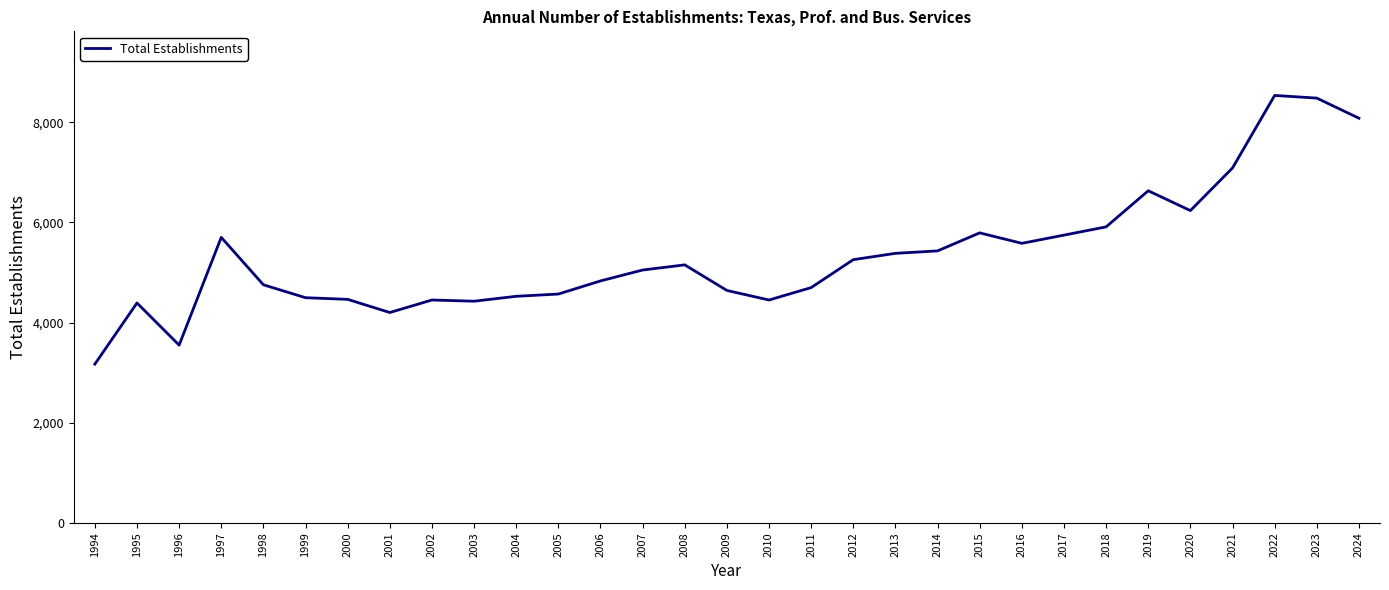

What is the approximate value at 2013, to the nearest 100?

5400